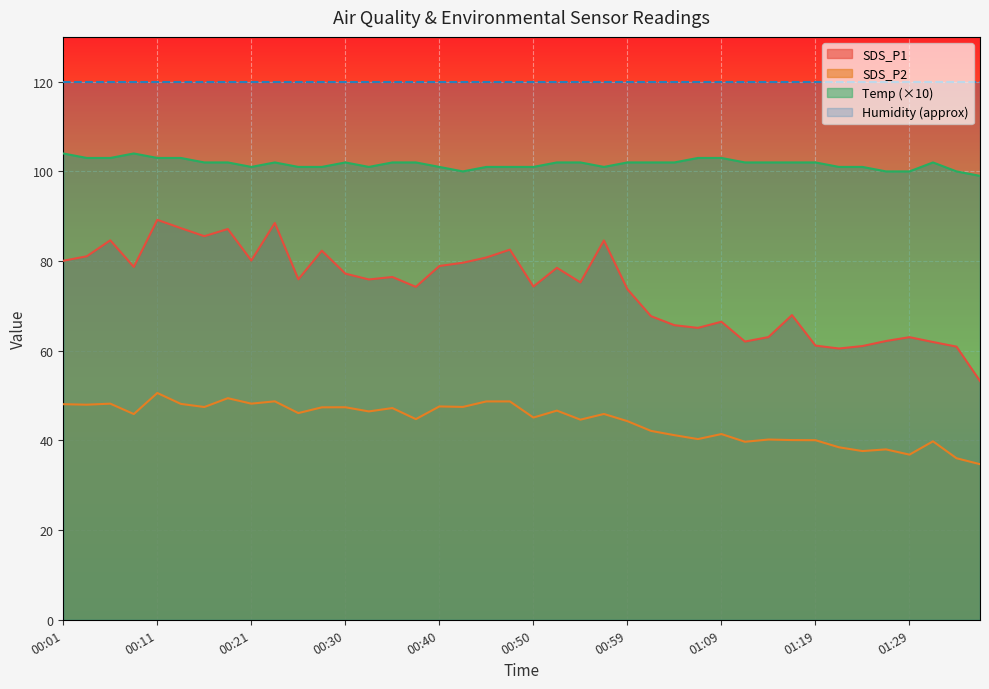

True or false: SDS_P1 and SDS_P2 intersect in this chart.

False